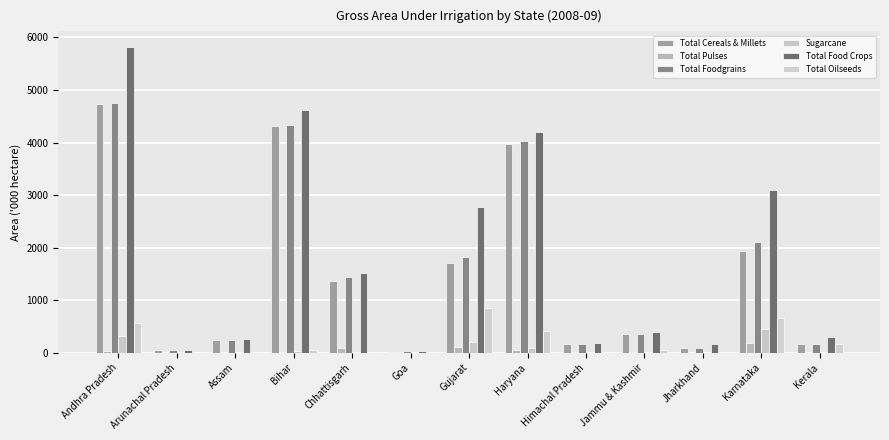

Which has a higher value, Haryana or Goa?

Haryana